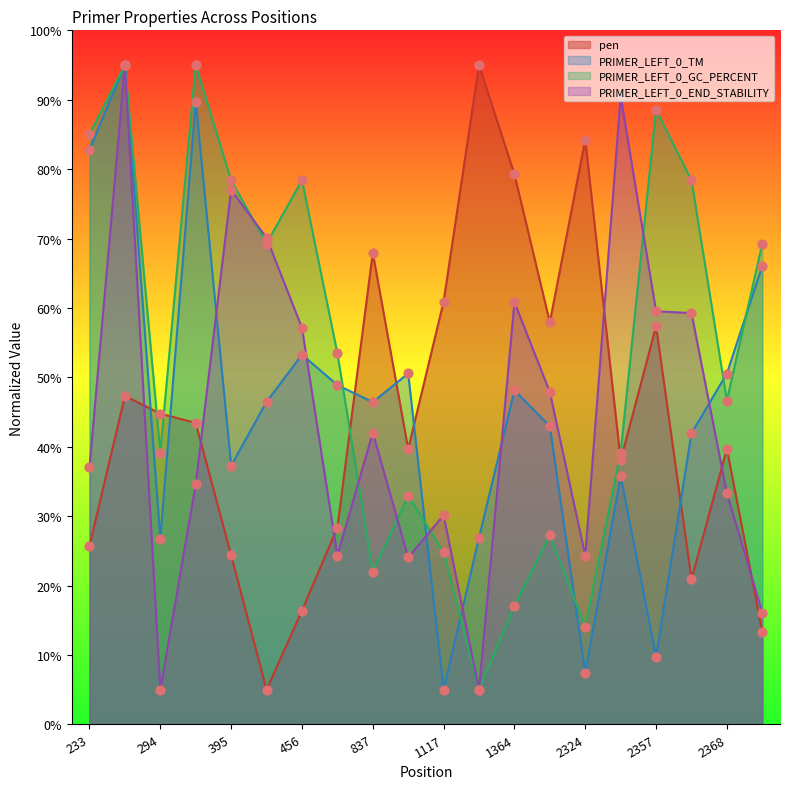

At how many categories does at least one series exceed 20?

20